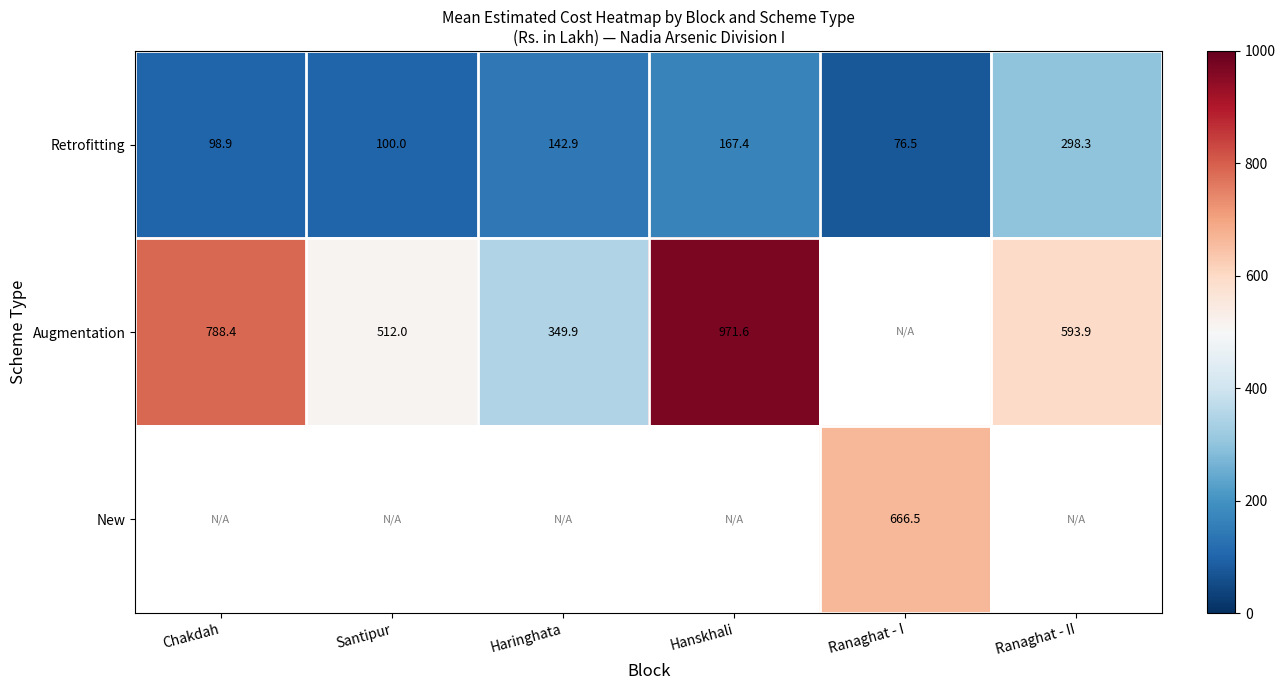

What is the maximum value shown in the chart?

971.6